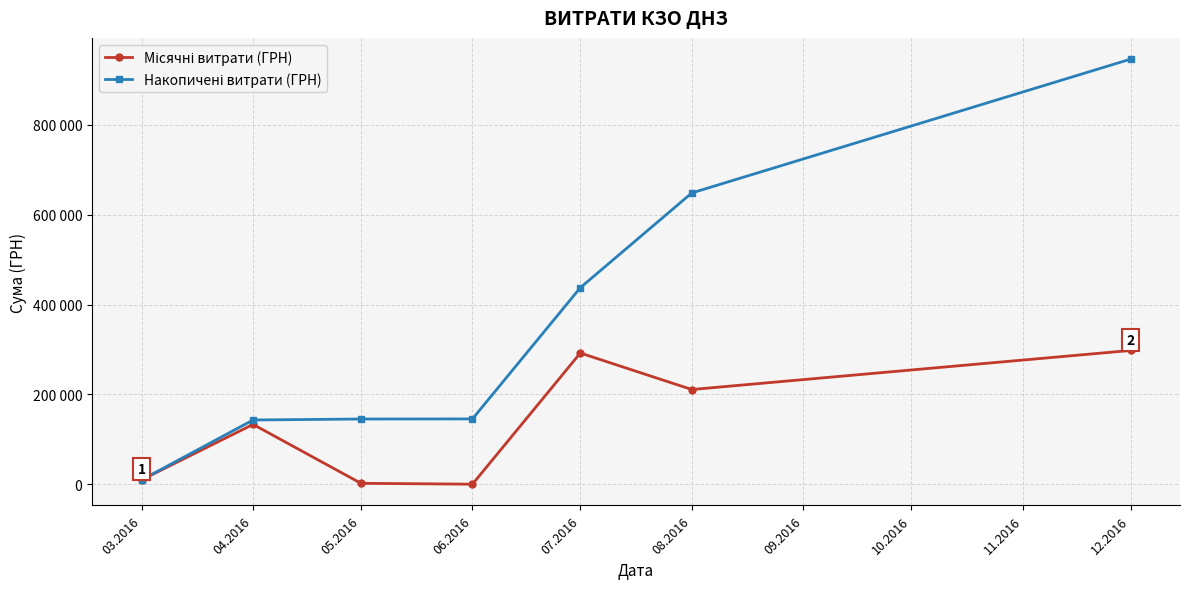

The Накопичені витрати (ГРН) series shows 145399.7 at 06.2016. True or false?

True